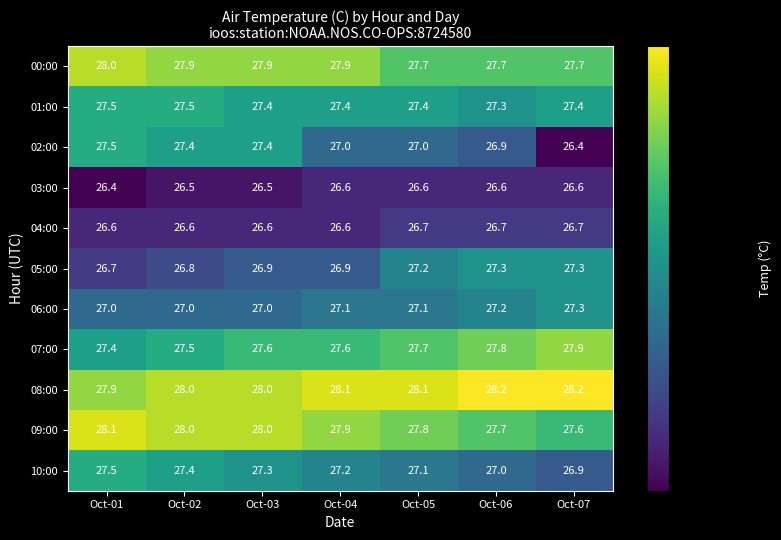

What is the difference between the 05:00 values at Oct-06 and Oct-01?

0.6